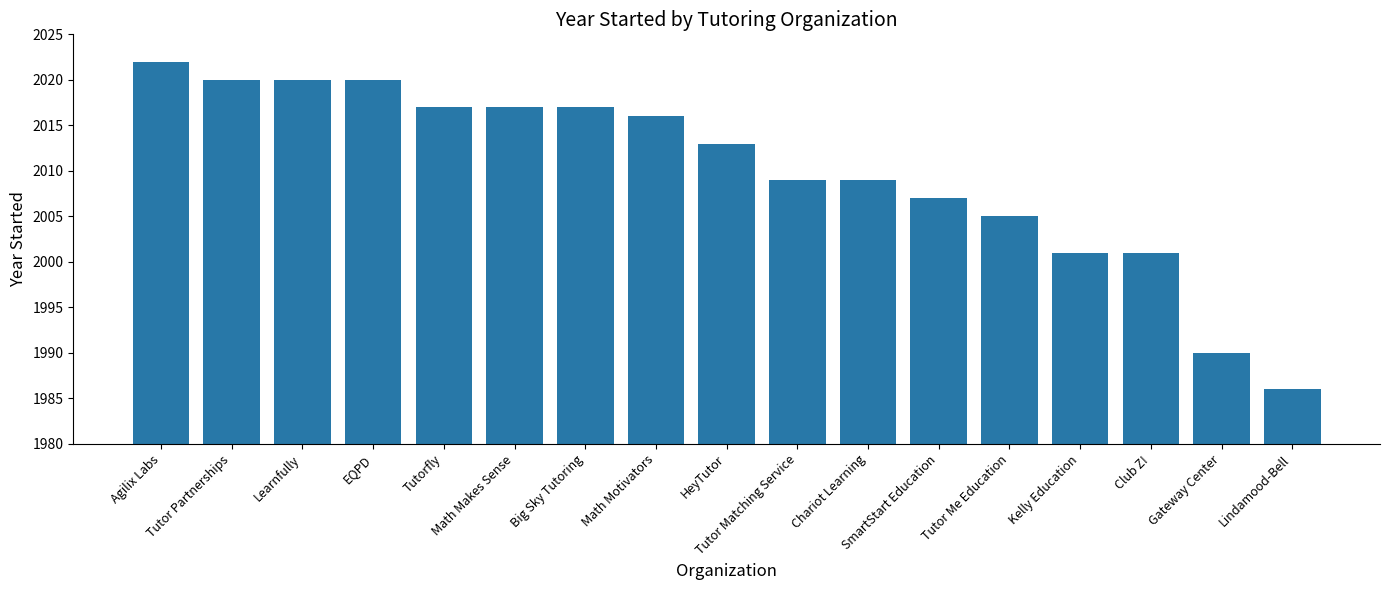

What is the label of the 4th bar from the left?

EQPD